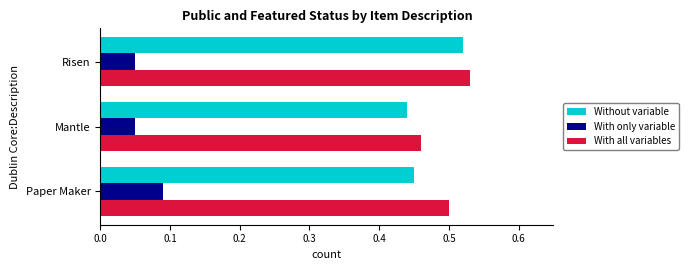

At which label does With all variables reach its peak?

Risen